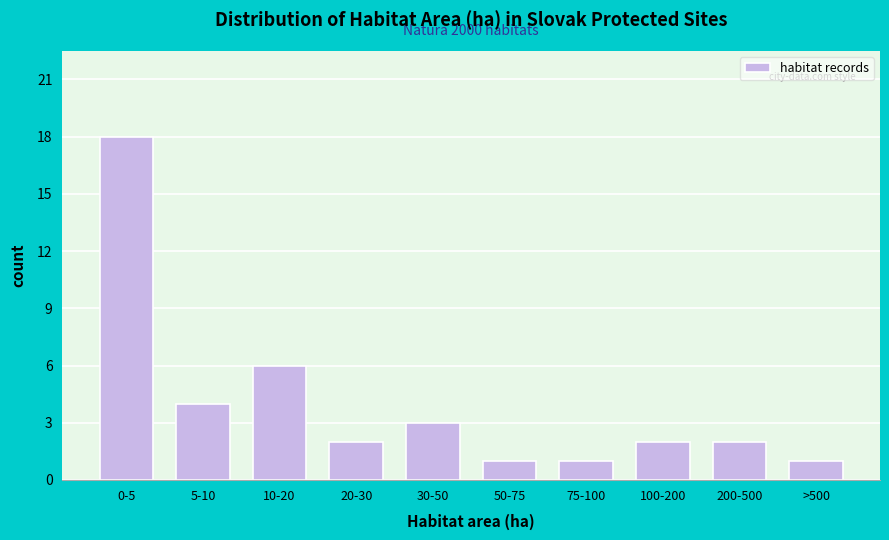

Reading right to left, extract all data points from this chart.

1	2	2	1	1	3	2	6	4	18